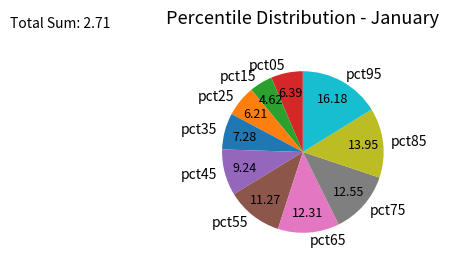

Between pct15 and pct45, which is larger?

pct45